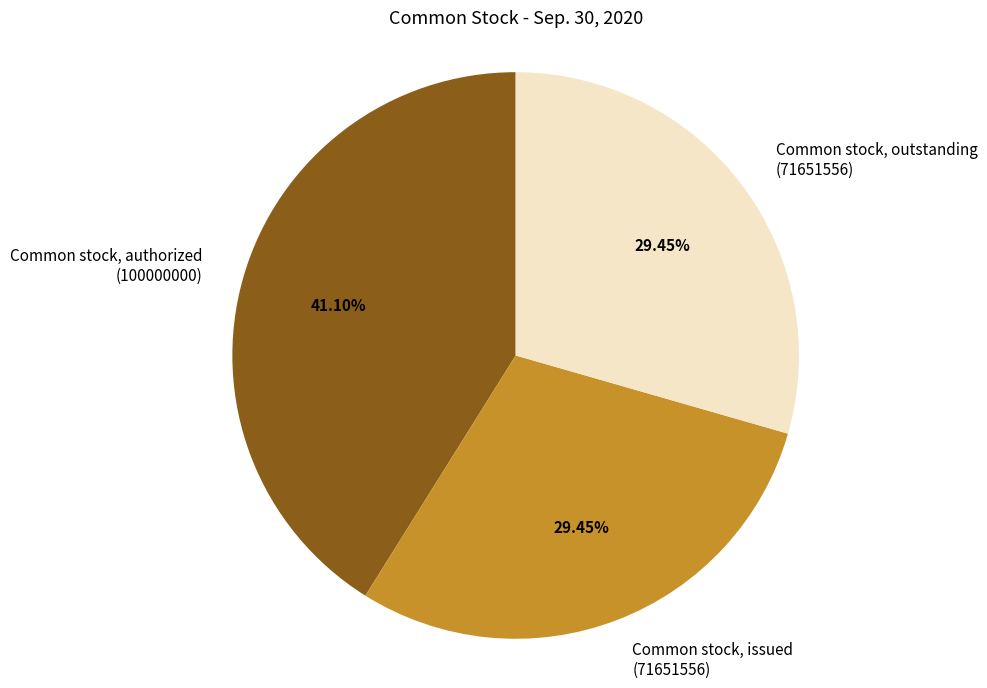

What is the ratio of the value at Common stock, authorized (100000000) to the value at Common stock, issued (71651556)?

1.4